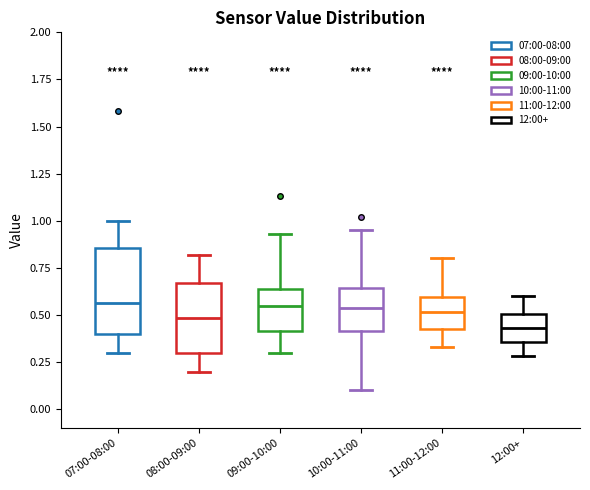

Which box is the tallest, from its lower edge to its upper edge?

07:00-08:00